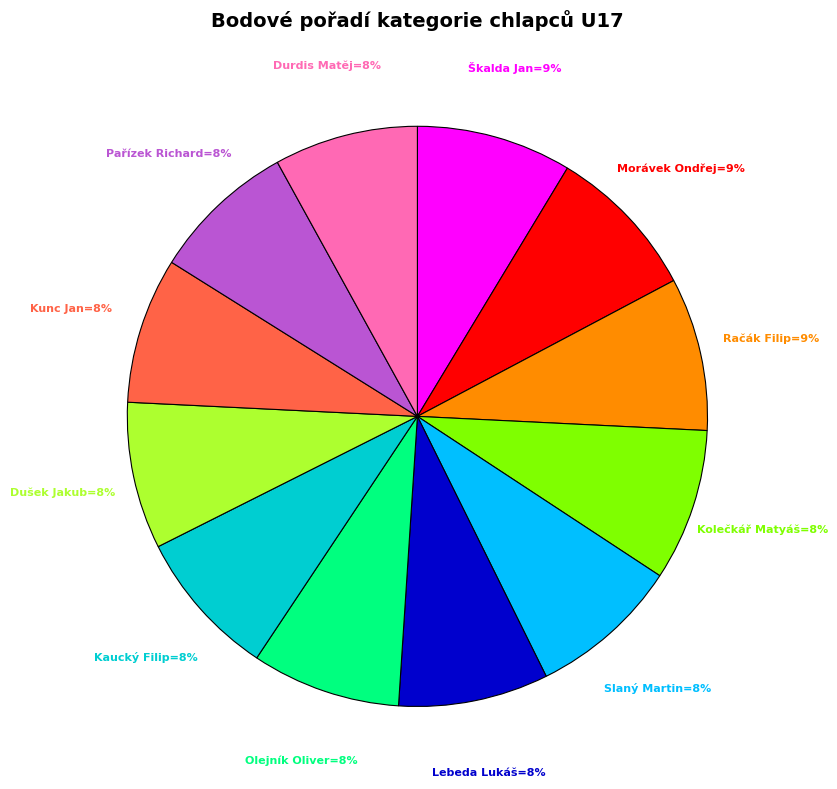

Is there any slice that represents more than half of the pie?

No